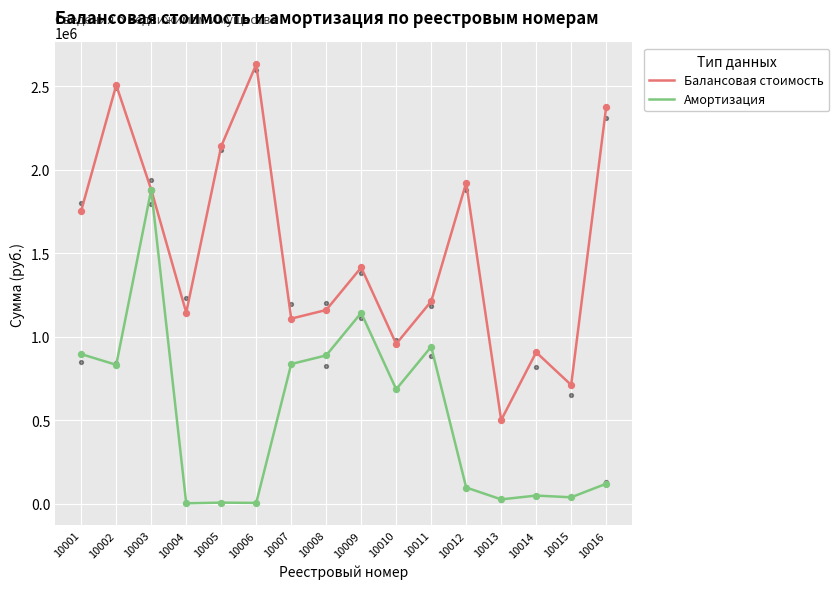

Which series reaches the minimum Y coordinate?

Амортизация